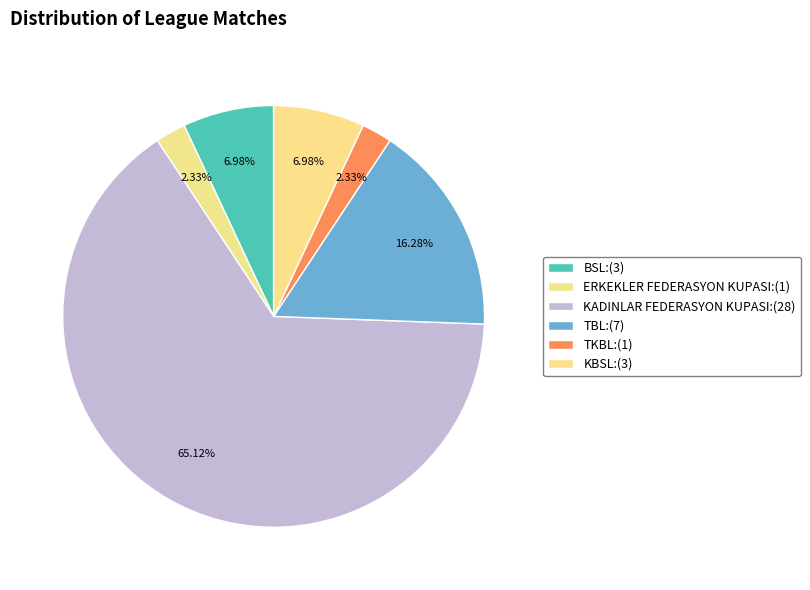

How many segments does this pie chart have?

6